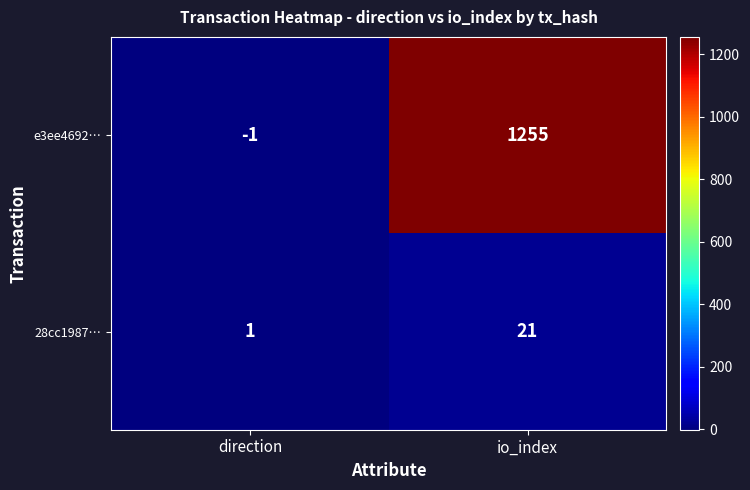

What is the greatest value displayed?

1255